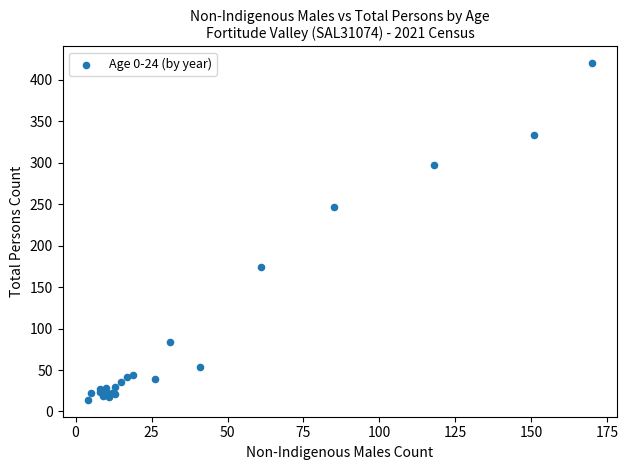

What Y value in the scatter plot is closest to 217?

247